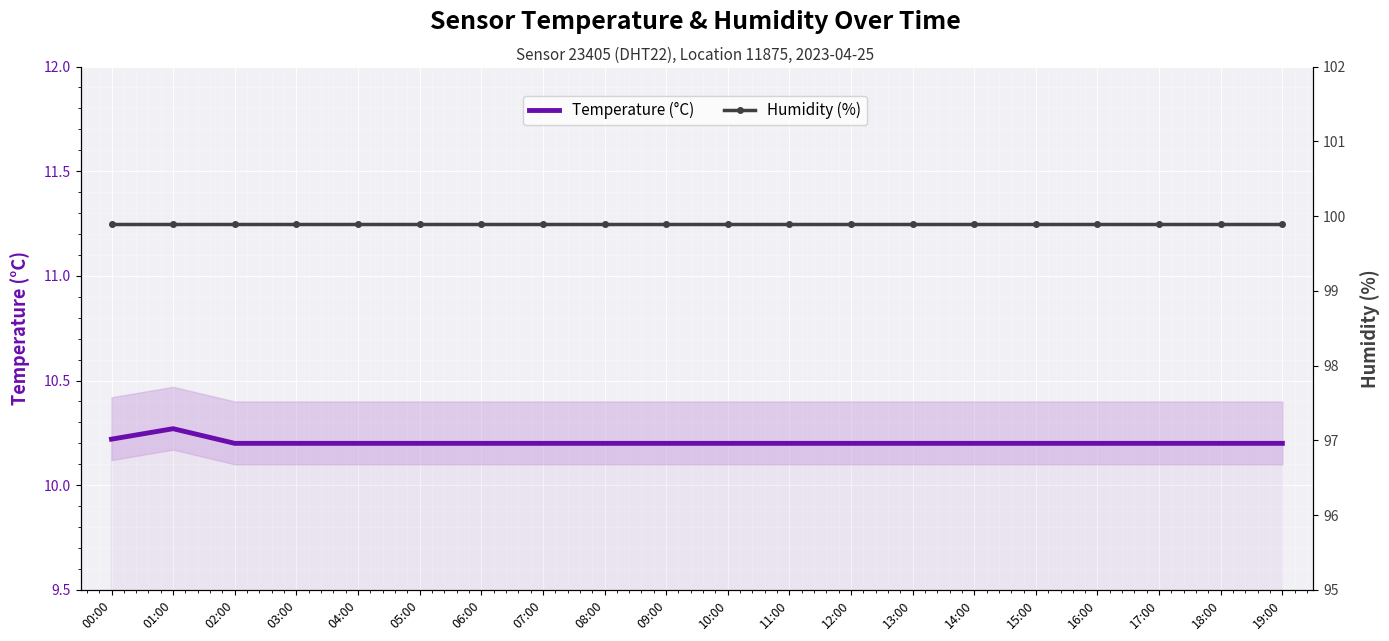

What is the maximum value for Humidity (%)?

99.9